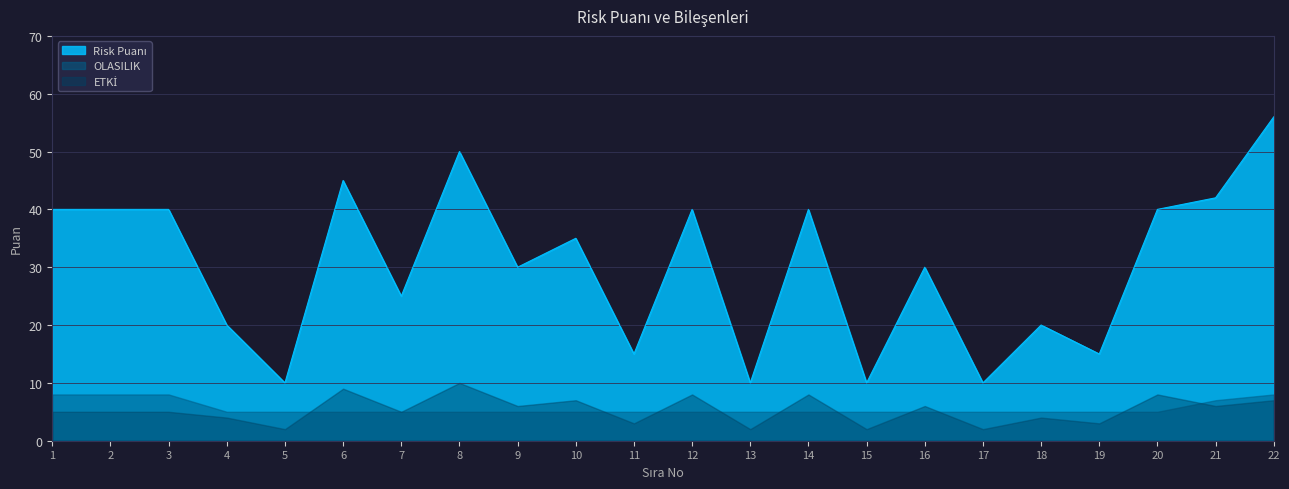

After their last crossing, which series has the higher values: Etki B or OLASILIK?

OLASILIK